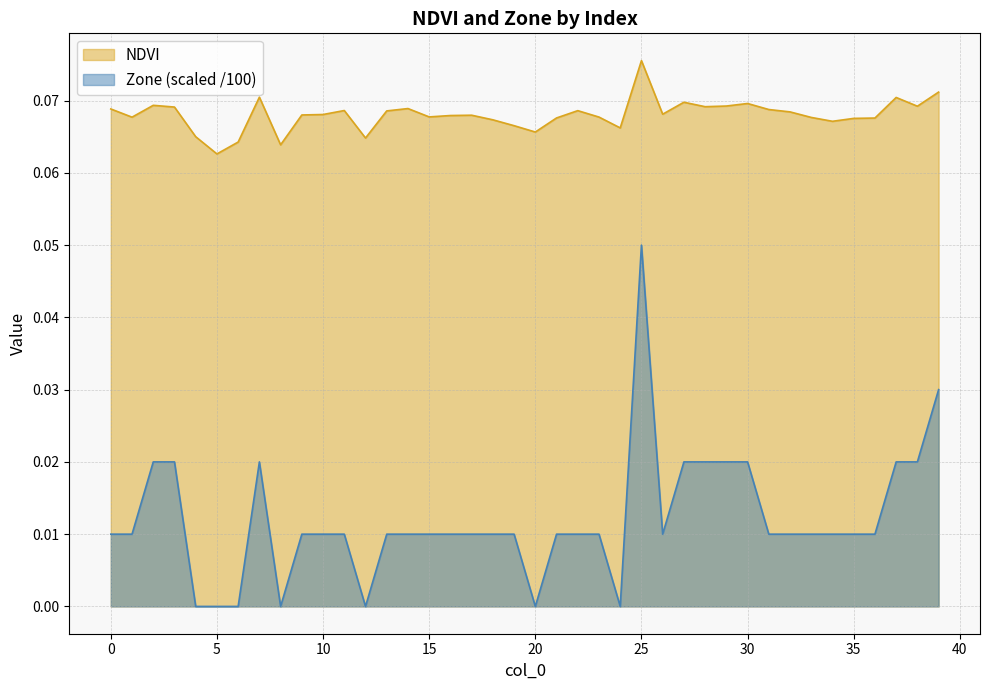

Reading right to left, transcribe all the data shown in this chart.

NDVI: 39=0.1	38=0.1	37=0.1	36=0.1	35=0.1	34=0.1	33=0.1	32=0.1	31=0.1	30=0.1	29=0.1	28=0.1	27=0.1	26=0.1	25=0.1	24=0.1	23=0.1	22=0.1	21=0.1	20=0.1	19=0.1	18=0.1	17=0.1	16=0.1	15=0.1	14=0.1	13=0.1	12=0.1	11=0.1	10=0.1	9=0.1	8=0.1	7=0.1	6=0.1	5=0.1	4=0.1	3=0.1	2=0.1	1=0.1	0=0.1
Zone: 39=0.0	38=0.0	37=0.0	36=0.0	35=0.0	34=0.0	33=0.0	32=0.0	31=0.0	30=0.0	29=0.0	28=0.0	27=0.0	26=0.0	25=0.1	24=0.0	23=0.0	22=0.0	21=0.0	20=0.0	19=0.0	18=0.0	17=0.0	16=0.0	15=0.0	14=0.0	13=0.0	12=0.0	11=0.0	10=0.0	9=0.0	8=0.0	7=0.0	6=0.0	5=0.0	4=0.0	3=0.0	2=0.0	1=0.0	0=0.0